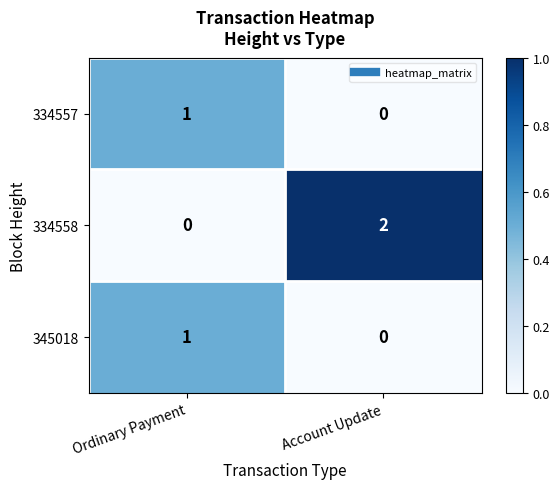

True or false: 334558 has a value of 0 at Ordinary Payment.

True